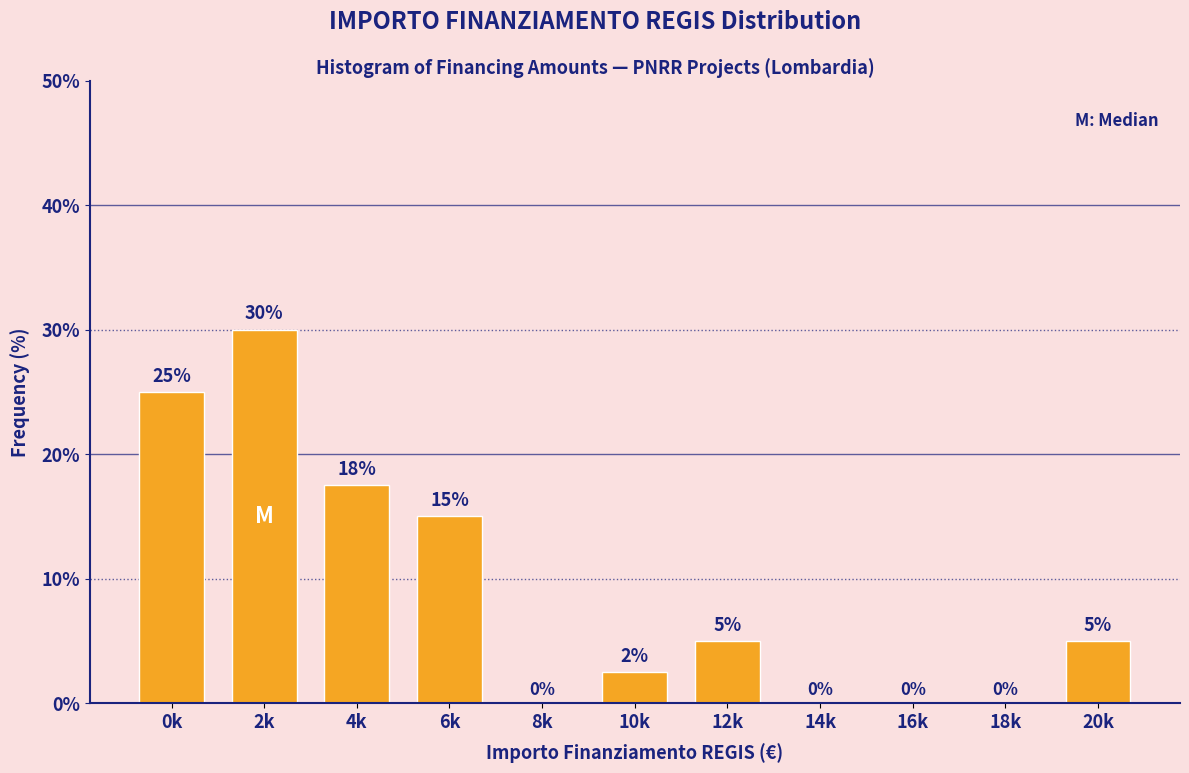

Which has a higher value, 0k or 4k?

0k